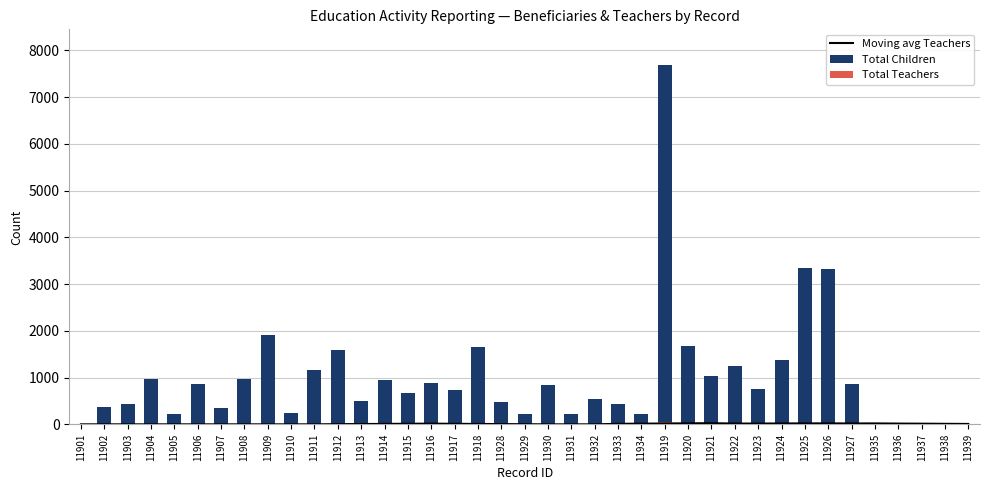

Is it true that Total Children equals 763.0 at 11923?

True